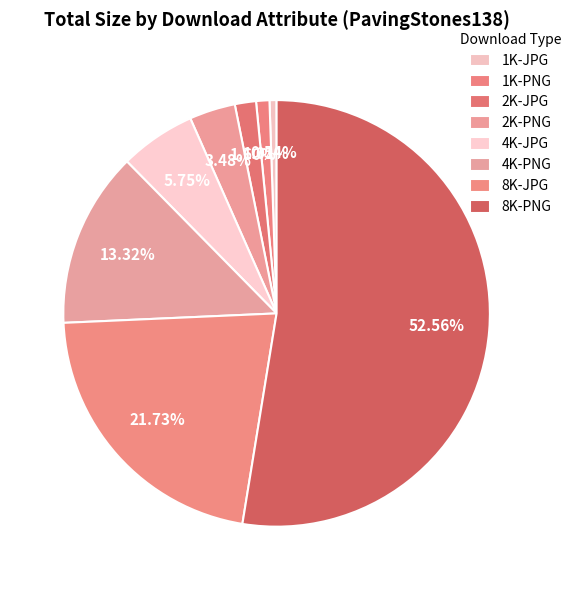

The 1K-PNG slice represents 11% of the pie. True or false?

False